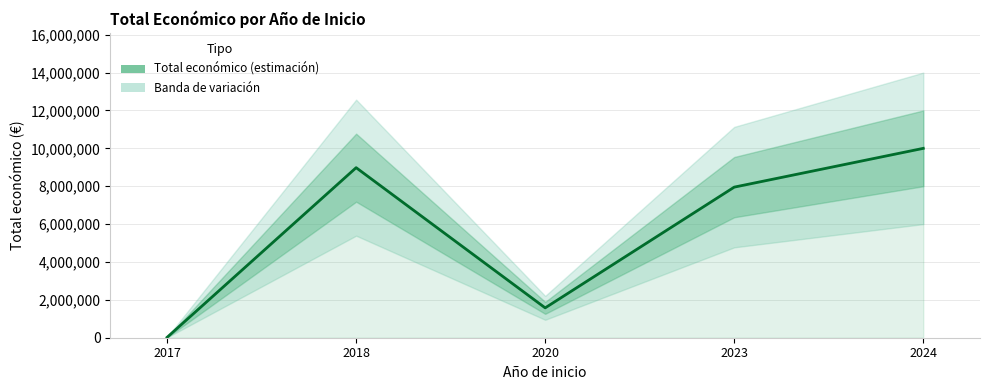

Which category has the highest value across all series?

2024